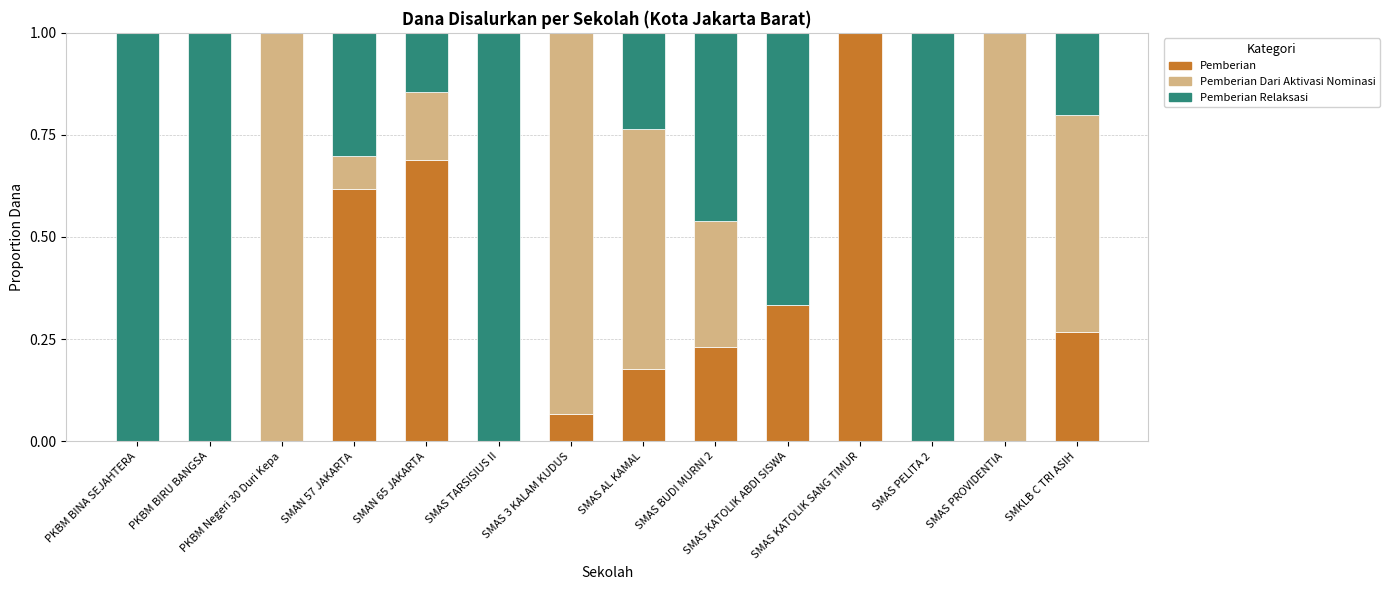

What is the sum of all Pemberian values?

3.4